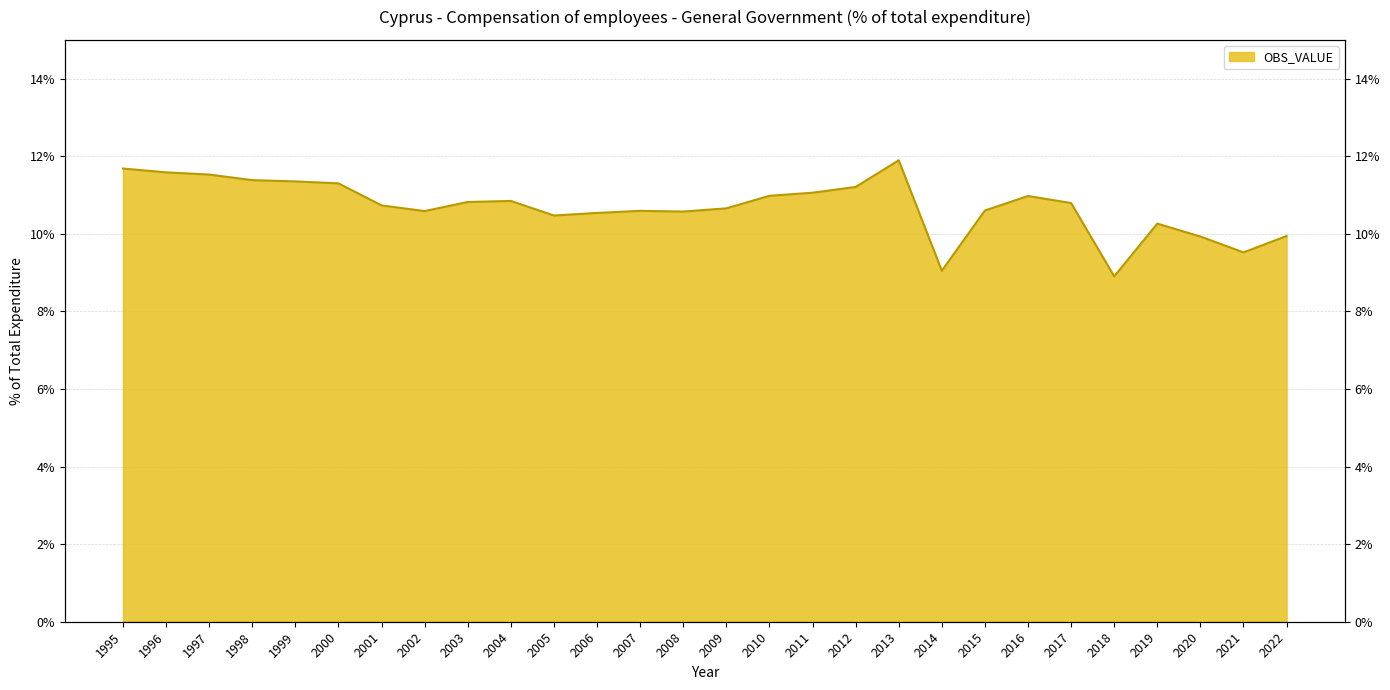

At which category does the data reach its first local peak?

2004